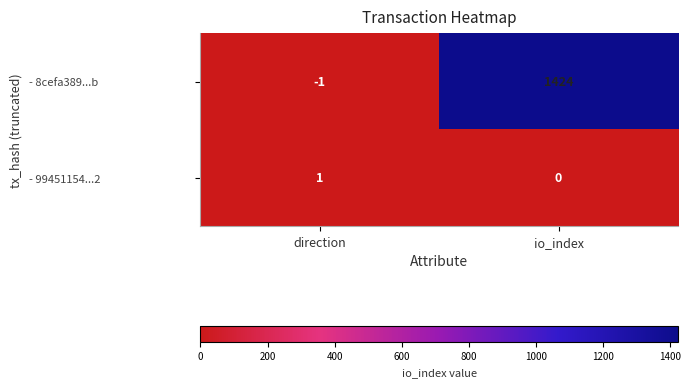

Is it true that - 99451154...2 equals 1 at direction?

True